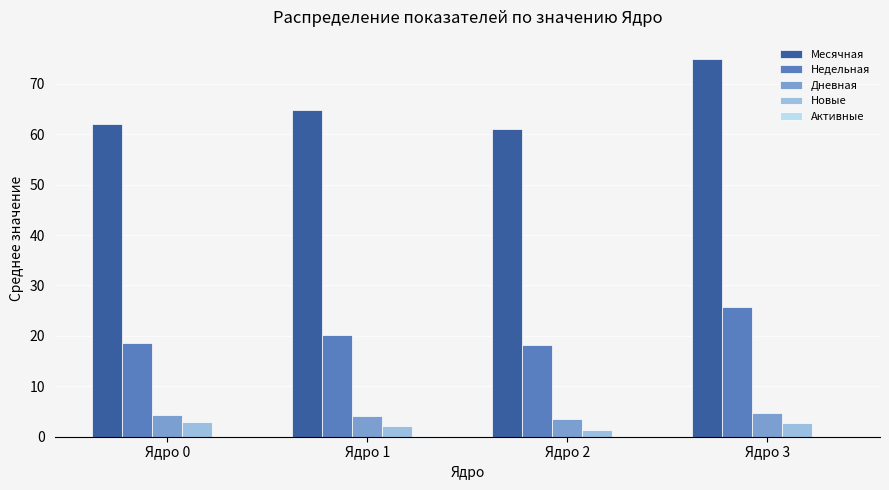

How many data points in Недельная are above 20?

2